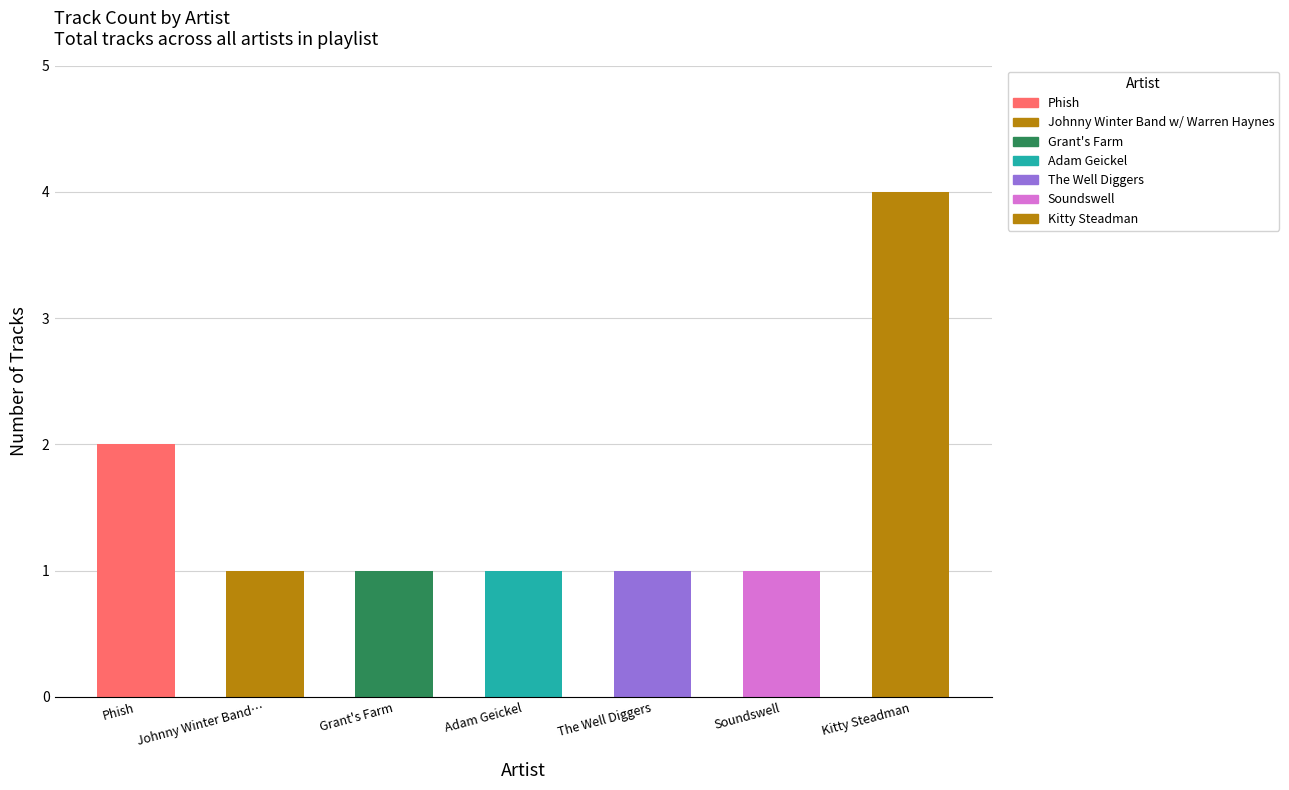

What value does the data have at Adam Geickel?

1